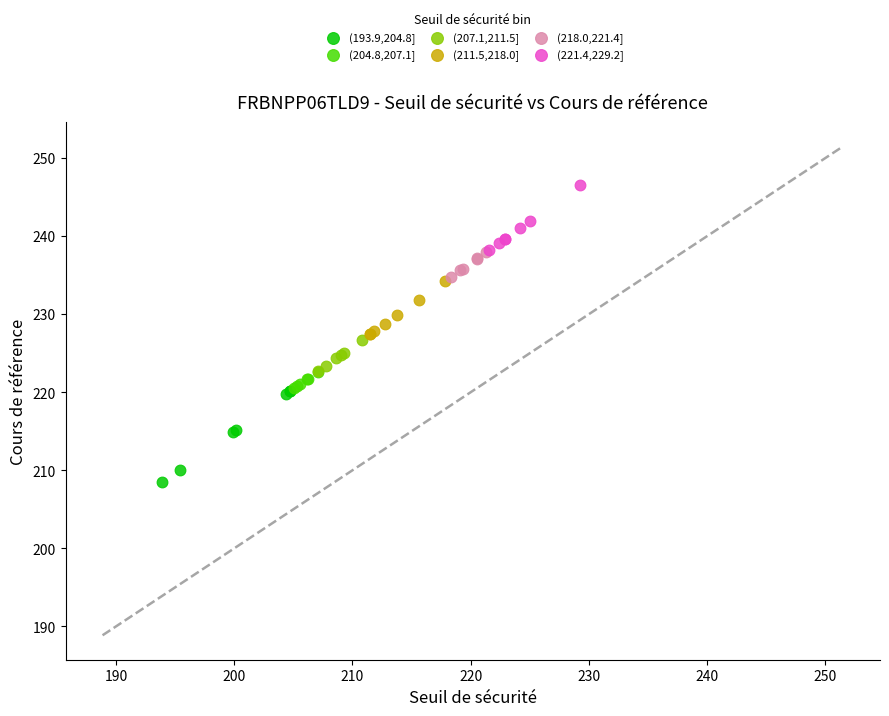

Which series has the widest spread of Y values?

(193.9,204.8]